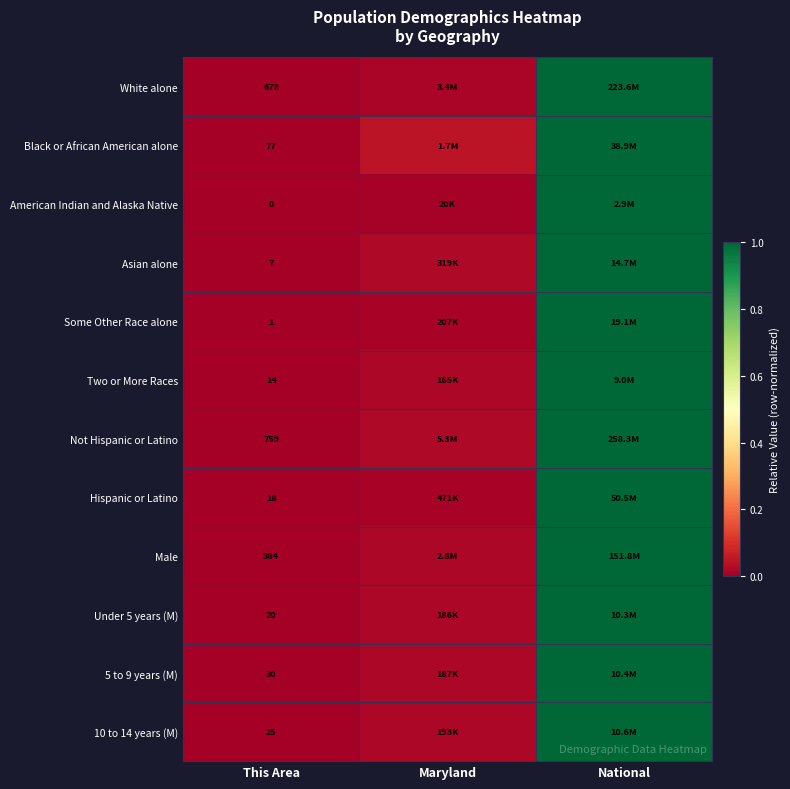

At which label is 10 to 14 years (M) closest to 0?

This Area